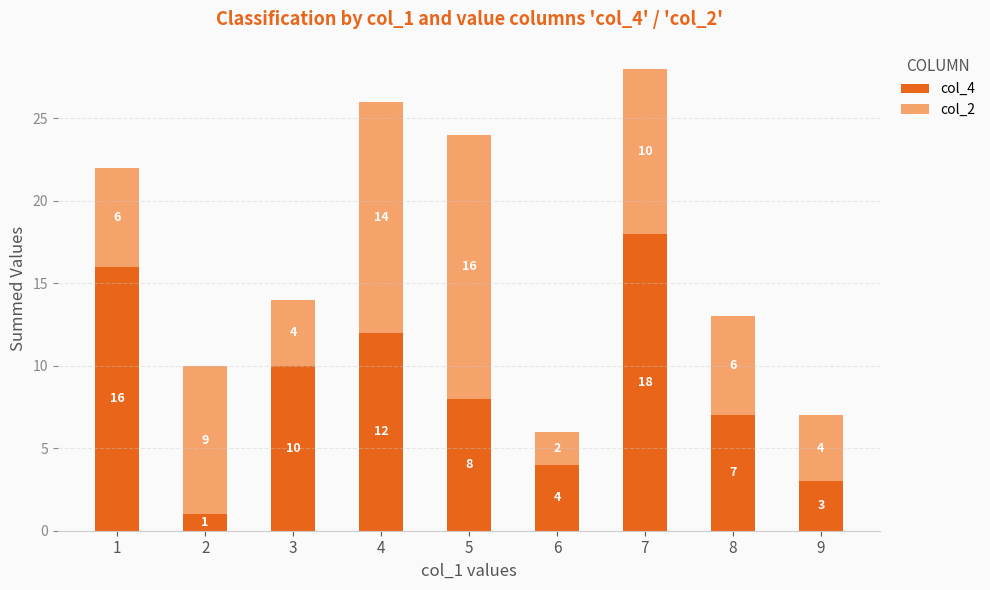

The col_4 series shows 3 at 9. True or false?

True